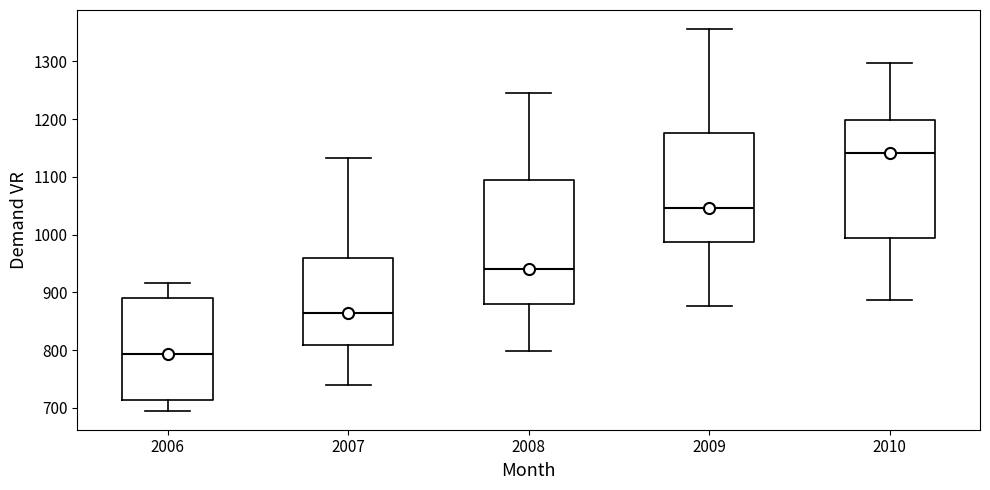

Reading left to right, transcribe this box plot: for each box, give where its median line is, the range the box spans, and where its two whiskers end, as read against the y-axis. The values are not printed on the chart, so give them approximately, as read against the axis.

2006: median 790, box 710 to 890, whiskers 700 to 920
2007: median 860, box 810 to 960, whiskers 740 to 1130
2008: median 940, box 880 to 1090, whiskers 800 to 1250
2009: median 1050, box 990 to 1180, whiskers 880 to 1360
2010: median 1140, box 990 to 1200, whiskers 890 to 1300